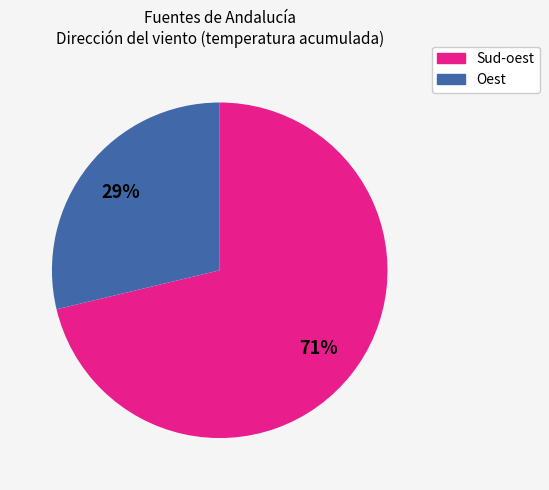

To the nearest percent, what is the average slice percentage?

50%